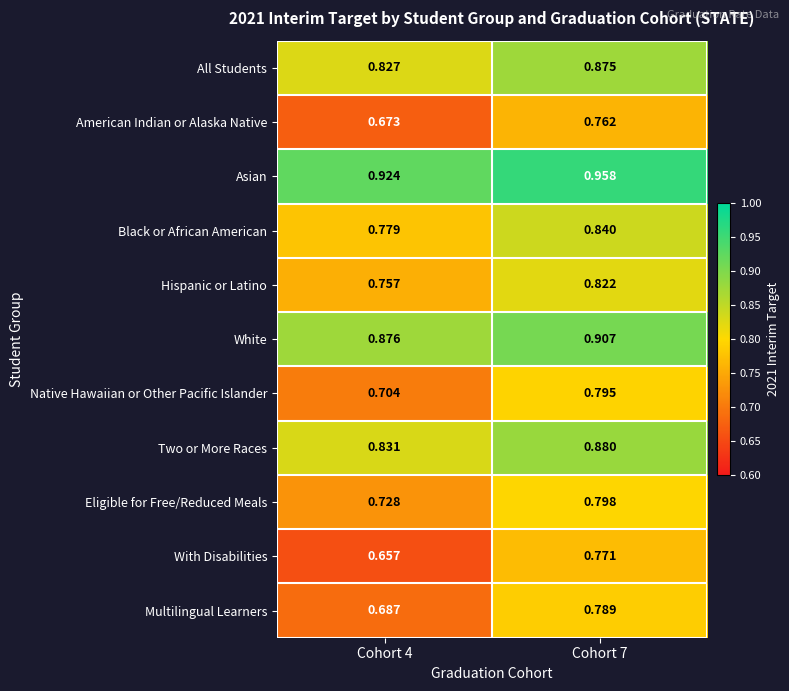

Which series changed the most between Cohort 4 and Cohort 7?

With Disabilities